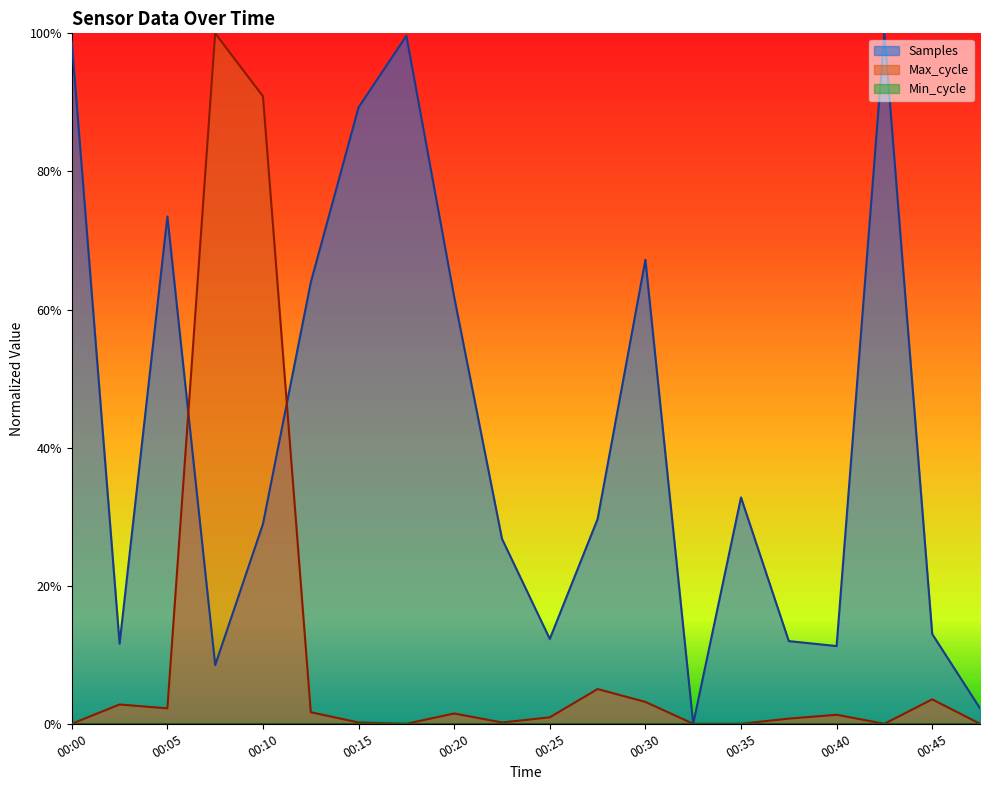

True or false: Max_cycle has a value of 1.4 at 00:10.

False